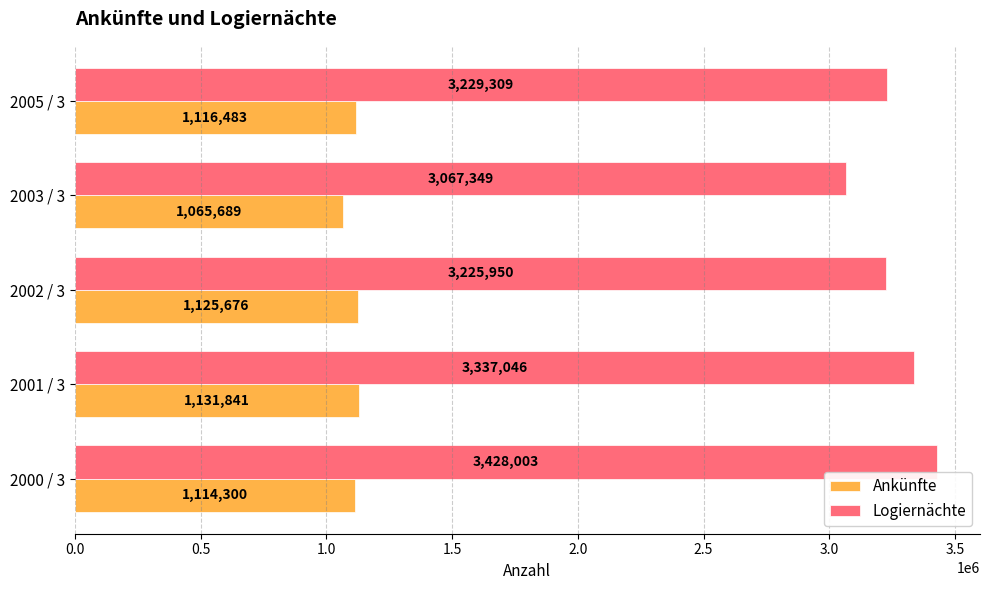

What is the total value across all series at 2005 / 3?

4345792